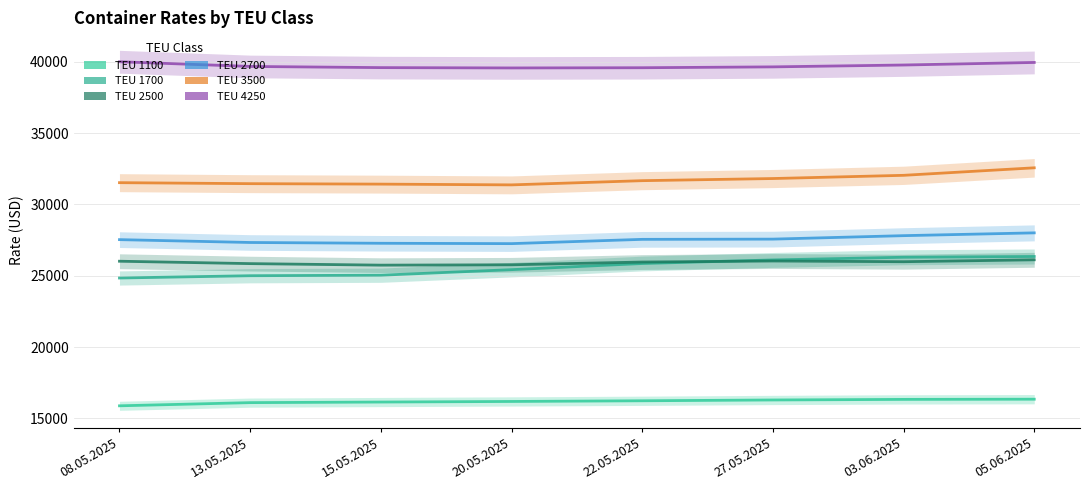

What are all the series names shown in the legend?

1100, 1700, 2500, 2700, 3500, 4250